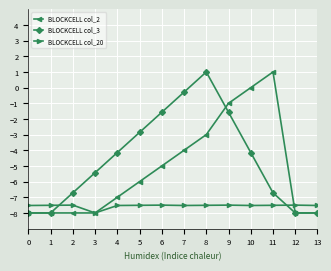

What is the sum of all BLOCKCELL col_3 values?

-64.4